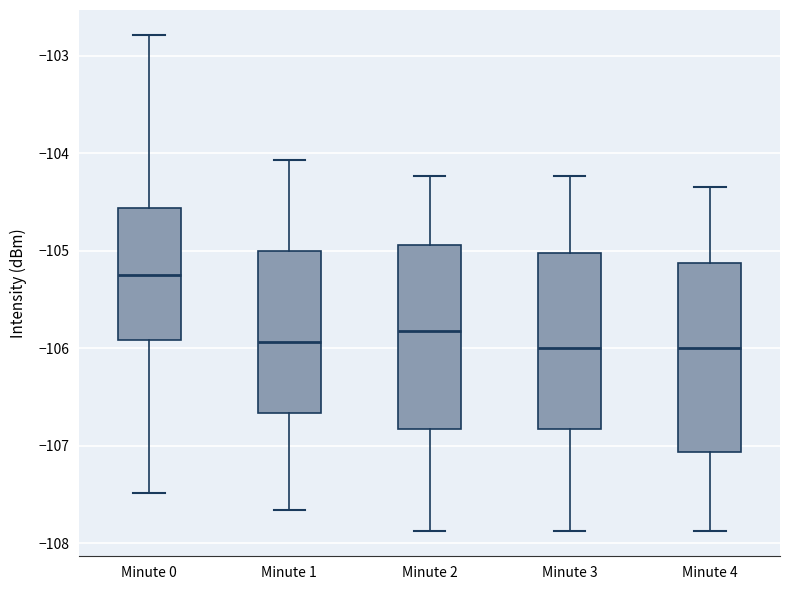

Reading left to right, read every box against the y-axis: the position of its median line, the range the box covers, and the ends of its whiskers. The values are not printed on the chart, so give them approximately, as read against the axis.

Minute 0: median -105.3, box -105.9 to -104.6, whiskers -107.5 to -102.8
Minute 1: median -105.9, box -106.7 to -105.0, whiskers -107.7 to -104.1
Minute 2: median -105.8, box -106.8 to -104.9, whiskers -107.9 to -104.2
Minute 3: median -106.0, box -106.8 to -105.0, whiskers -107.9 to -104.2
Minute 4: median -106.0, box -107.1 to -105.1, whiskers -107.9 to -104.3